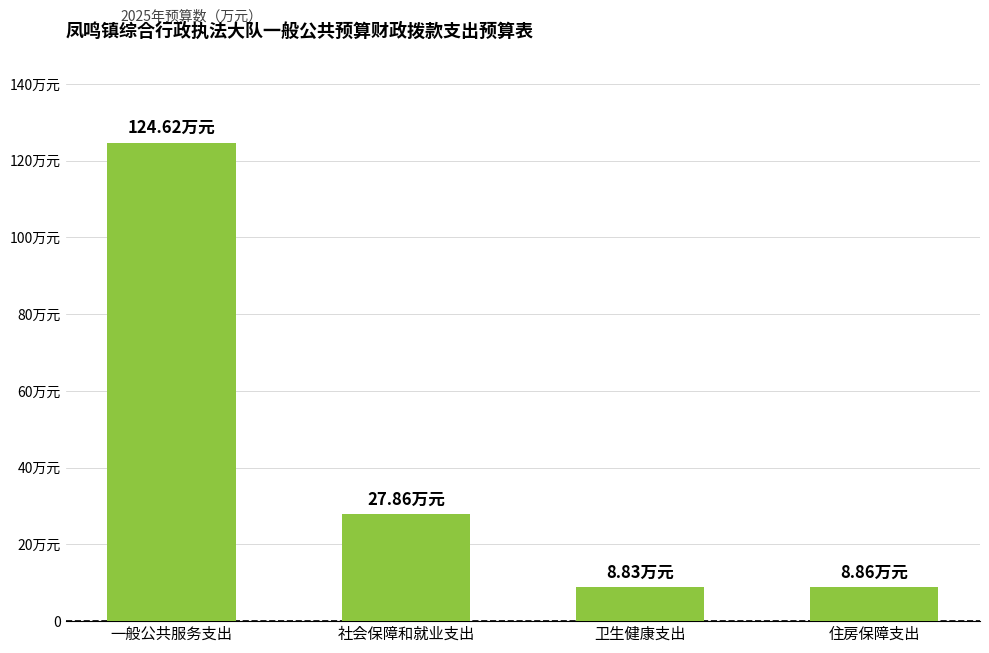

Are the bars horizontal?

No